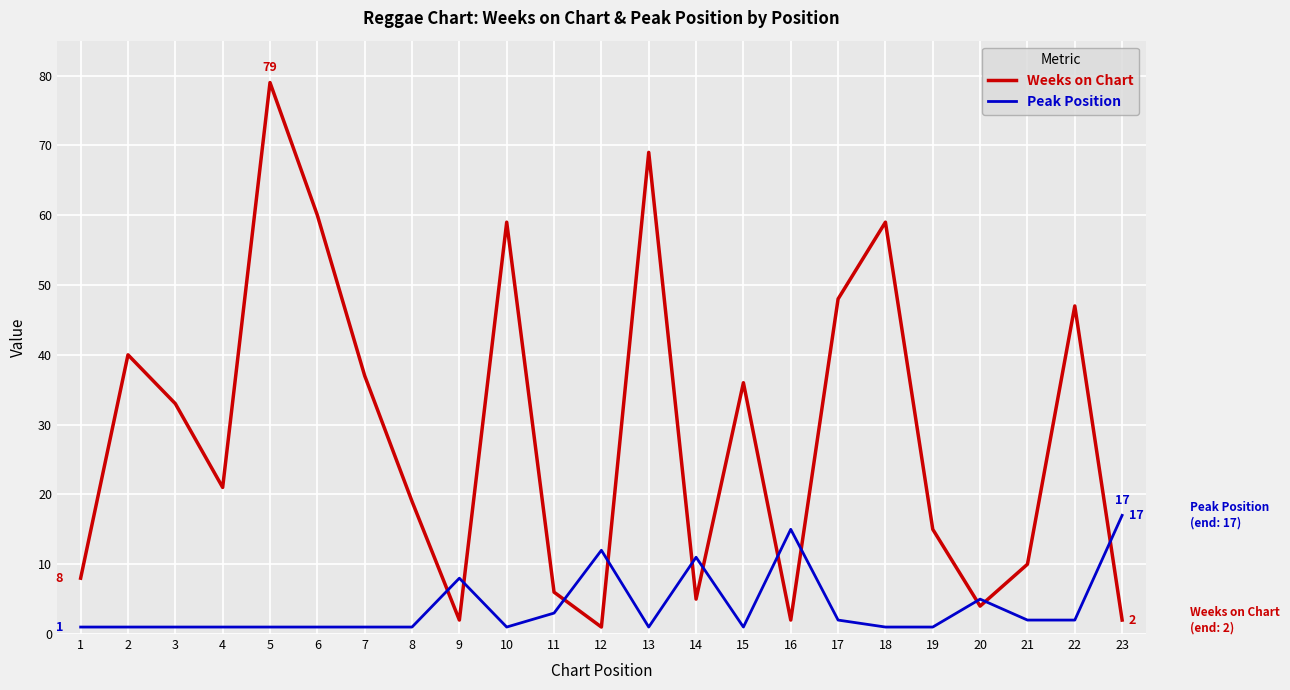

At which category is the sum across all series the highest?

5